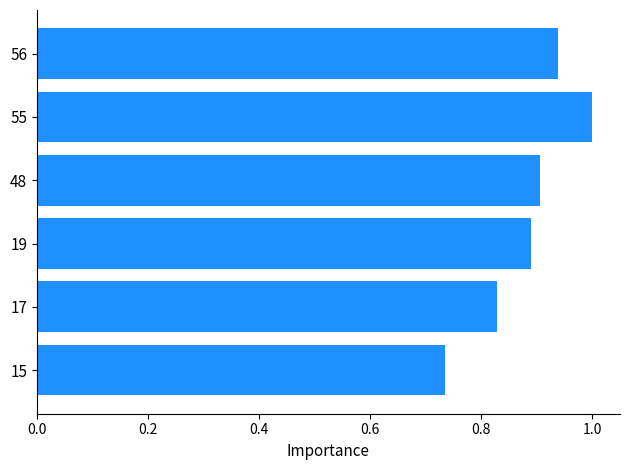

Where is the data nearest to the value 0?

15